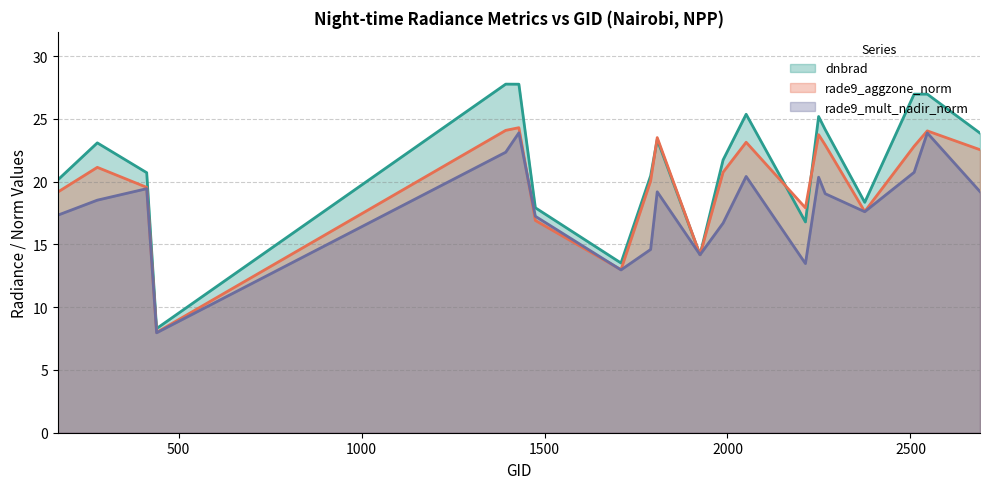

Which category has the highest value in the rade9_aggzone_norm series?

1430